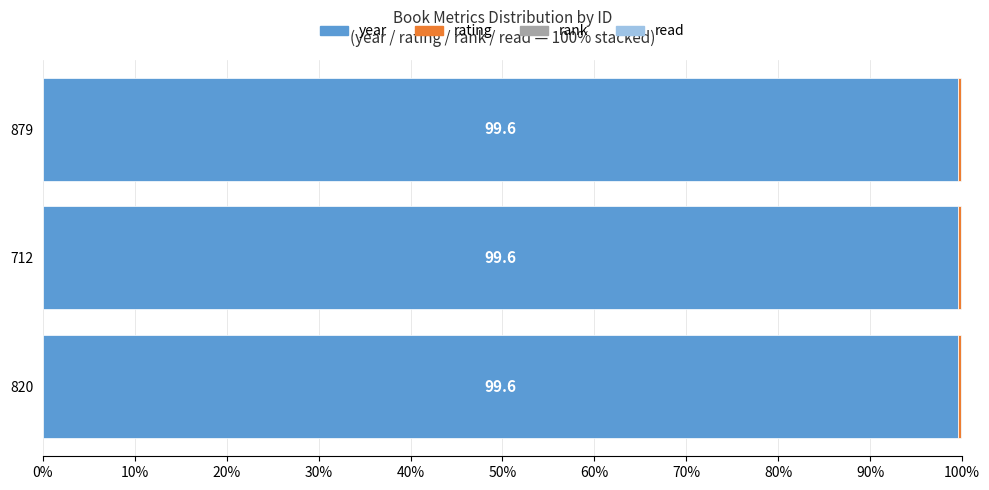

True or false: year has a value of 144.9 at 879.

False